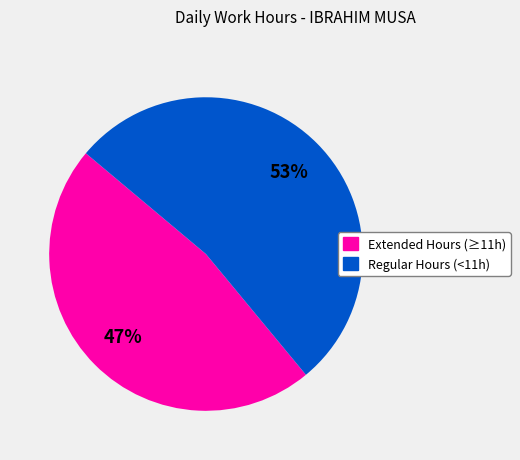

Is there any slice that represents more than half of the pie?

Yes